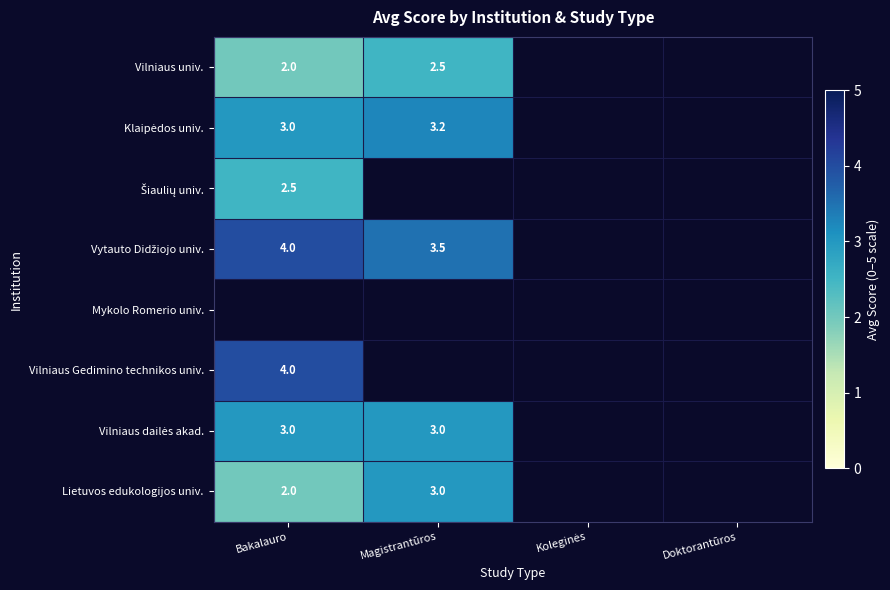

The value of Vilniaus univ. at Bakalauro is 2.0. True or false?

True